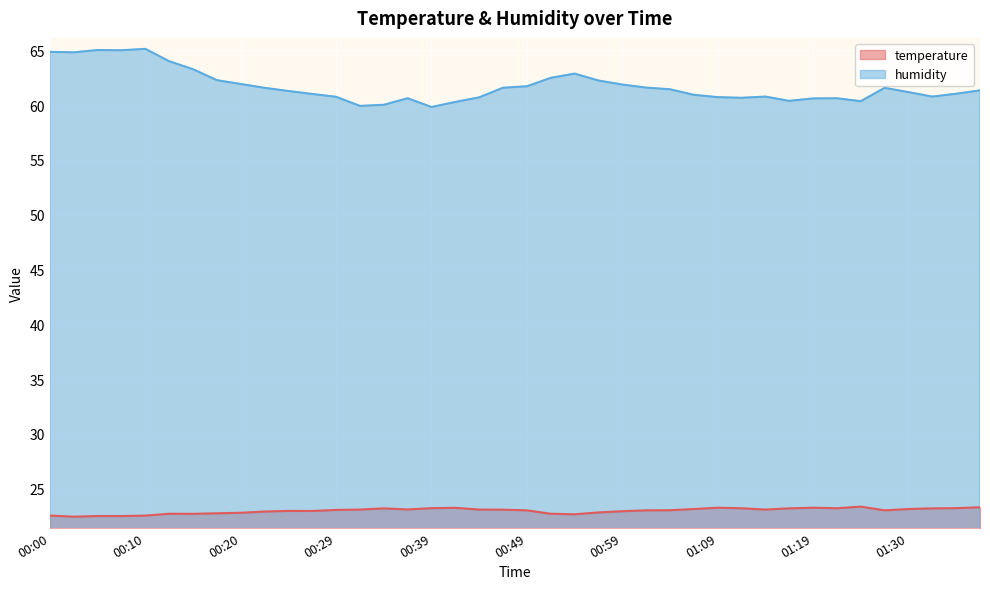

Reading left to right, list all the values displayed in this chart.

temperature: 00:00=22.5	00:02=22.4	00:05=22.5	00:07=22.5	00:10=22.5	00:12=22.7	00:15=22.7	00:17=22.7	00:20=22.8	00:22=22.9	00:25=23.0	00:27=22.9	00:29=23.1	00:32=23.1	00:34=23.2	00:37=23.1	00:39=23.2	00:42=23.2	00:44=23.1	00:47=23.1	00:49=23.0	00:52=22.7	00:54=22.6	00:57=22.8	00:59=22.9	01:01=23.0	01:04=23.0	01:07=23.1	01:09=23.2	01:12=23.2	01:14=23.1	01:17=23.2	01:19=23.2	01:22=23.2	01:25=23.4	01:27=23.0	01:30=23.1	01:32=23.2	01:35=23.2	01:37=23.3
humidity: 00:00=64.9	00:02=64.8	00:05=65.0	00:07=65.0	00:10=65.2	00:12=64.0	00:15=63.3	00:17=62.3	00:20=61.9	00:22=61.6	00:25=61.3	00:27=61.0	00:29=60.8	00:32=59.9	00:34=60.0	00:37=60.6	00:39=59.8	00:42=60.3	00:44=60.7	00:47=61.6	00:49=61.7	00:52=62.5	00:54=62.9	00:57=62.3	00:59=61.9	01:01=61.6	01:04=61.5	01:07=61.0	01:09=60.7	01:12=60.7	01:14=60.8	01:17=60.4	01:19=60.6	01:22=60.6	01:25=60.4	01:27=61.6	01:30=61.2	01:32=60.8	01:35=61.0	01:37=61.4